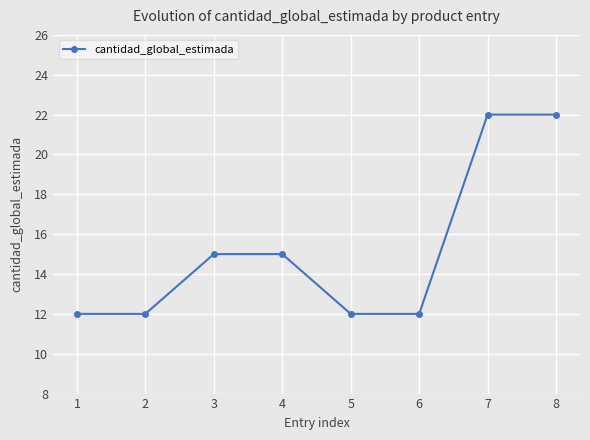

Is it true that the value at 1 is 16?

False